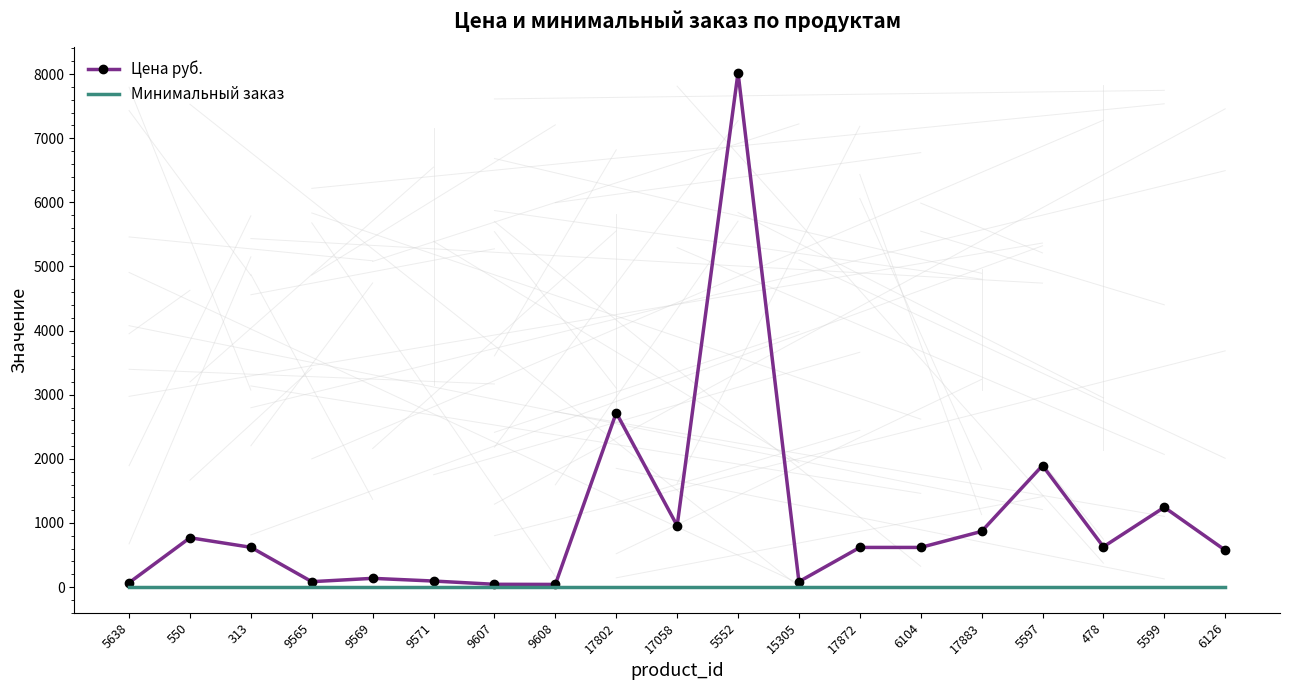

Which category has the highest value across all series?

5552